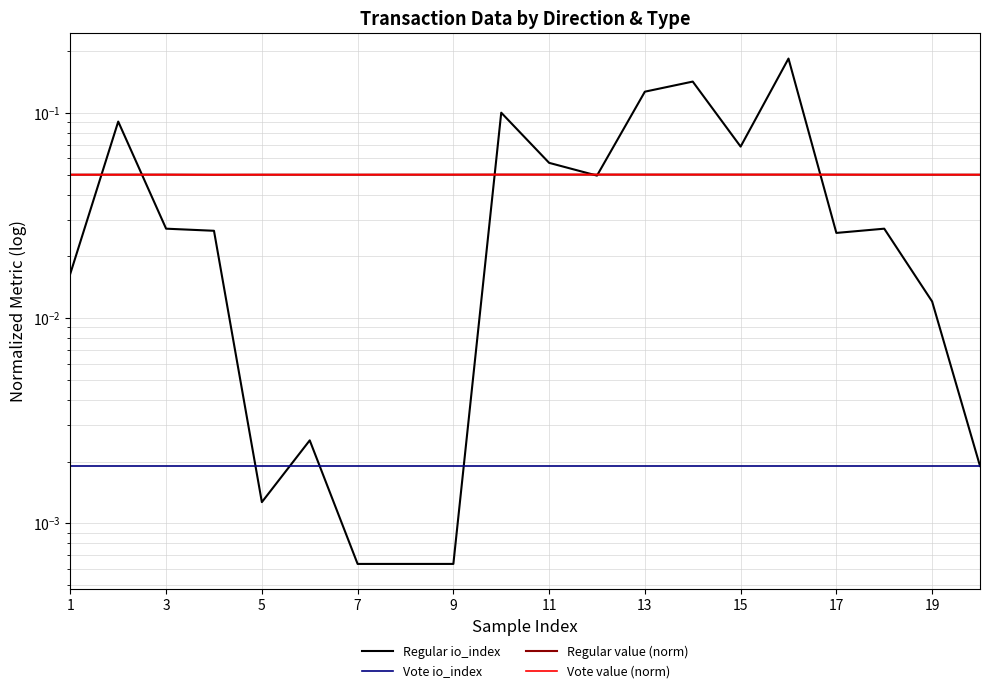

The value of Vote io_index at 15 is 0.0. True or false?

True